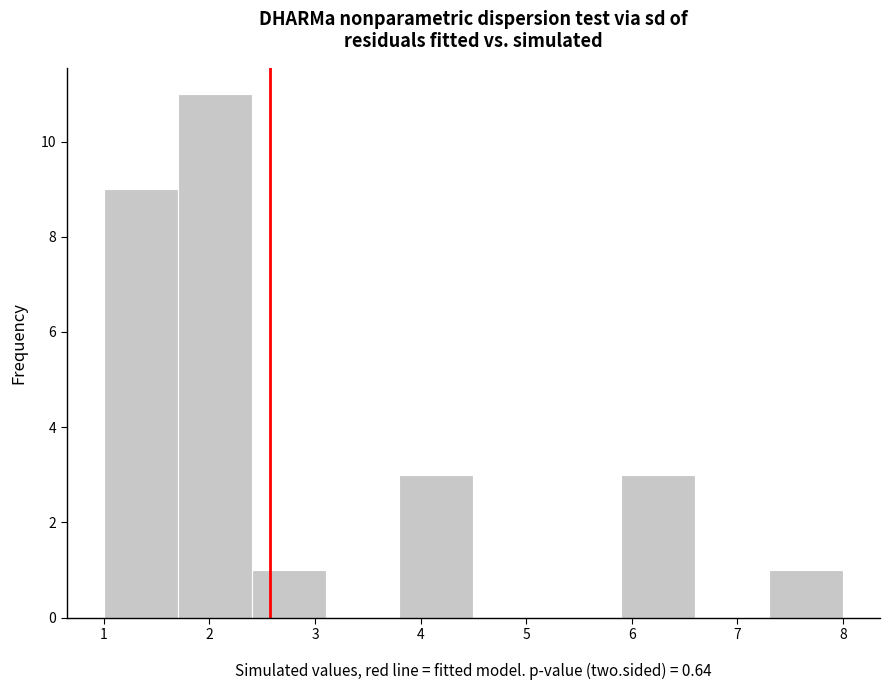

Which range on the x-axis has the tallest bar?

1.7 to 2.4